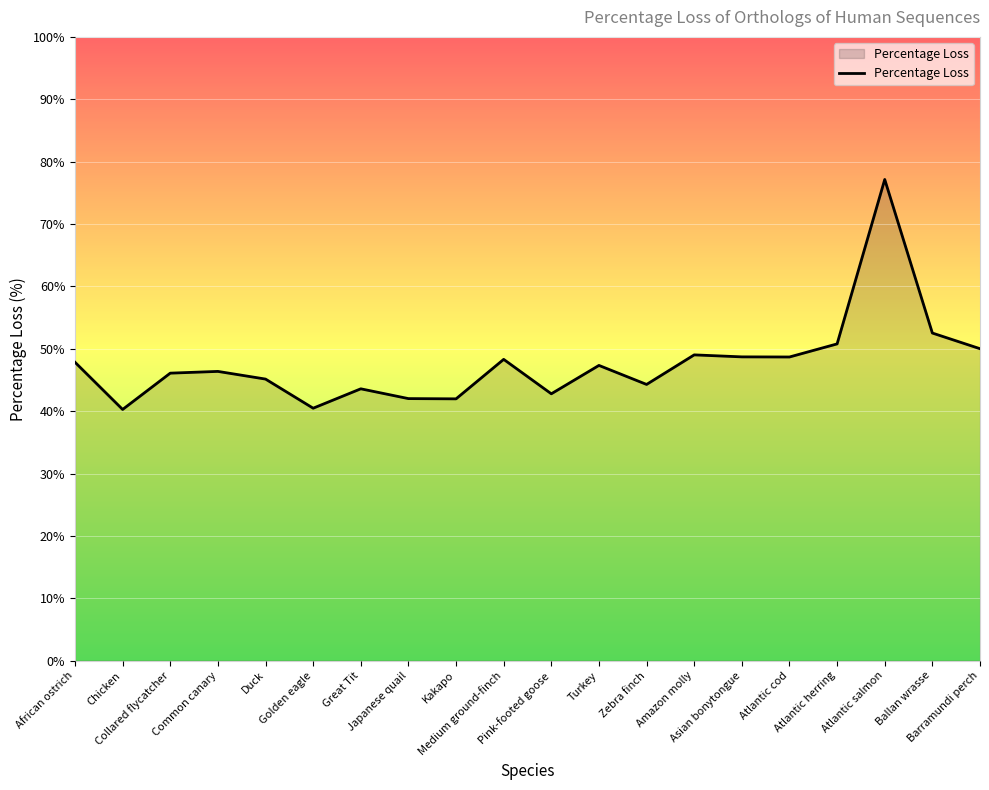

What is the maximum value shown in the chart?

77.1